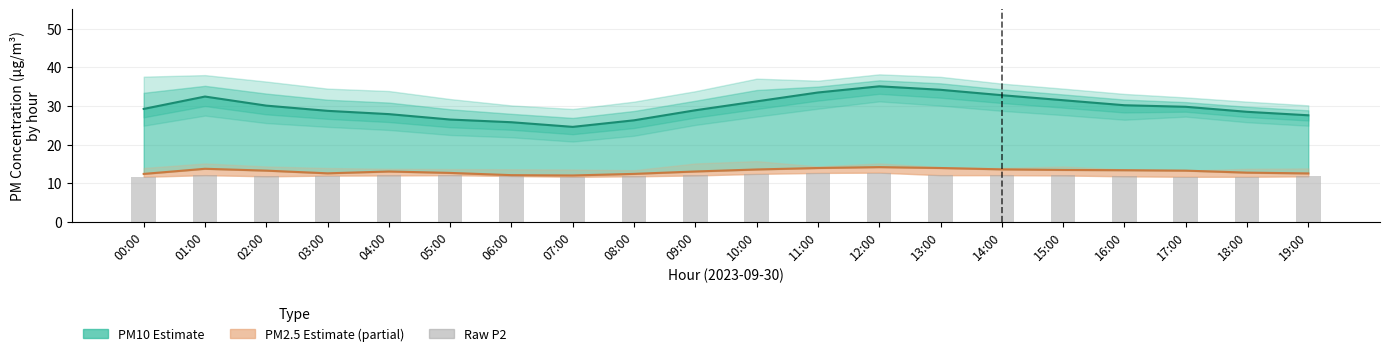

Are the bars grouped side by side (vs. stacked)?

No